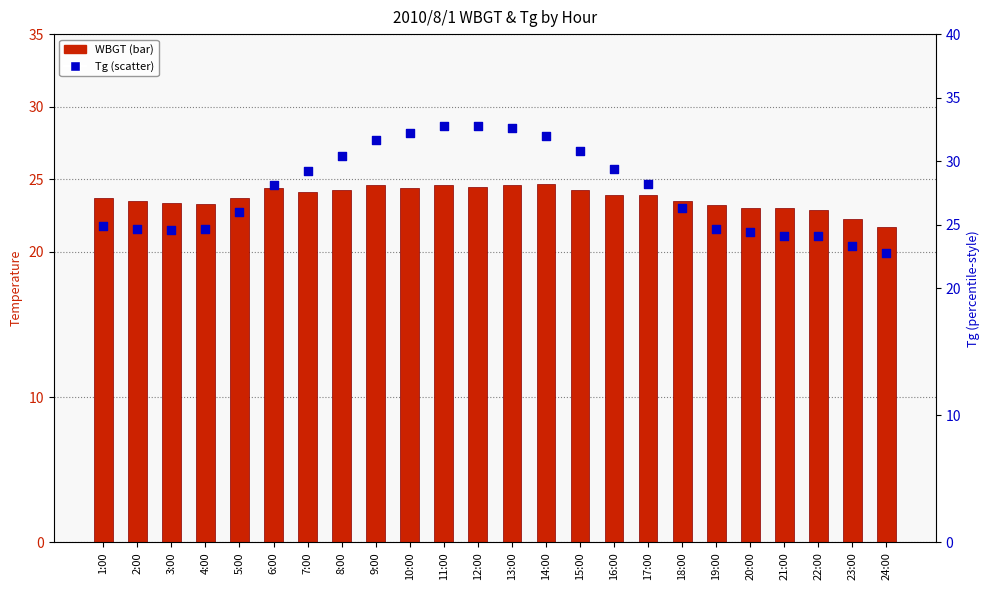

At how many categories does at least one series exceed 24?

22